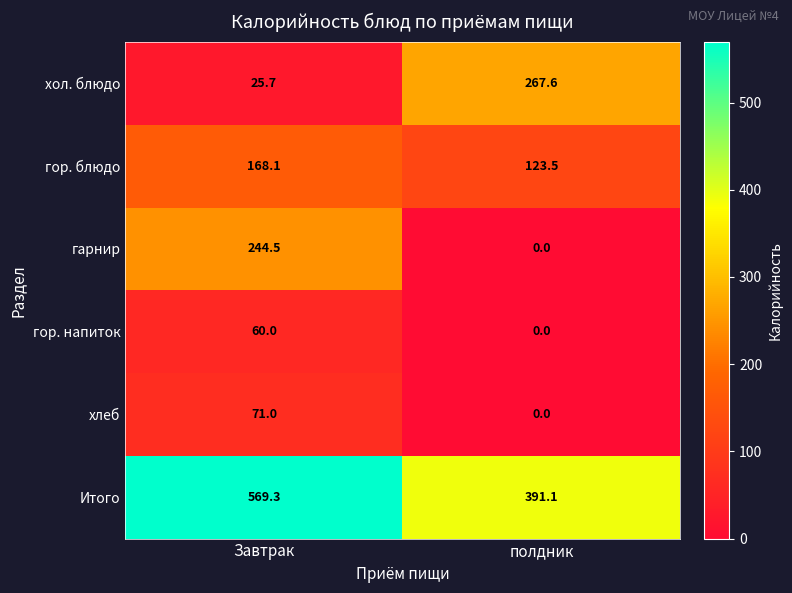

Which series has the largest total across all categories?

Итого